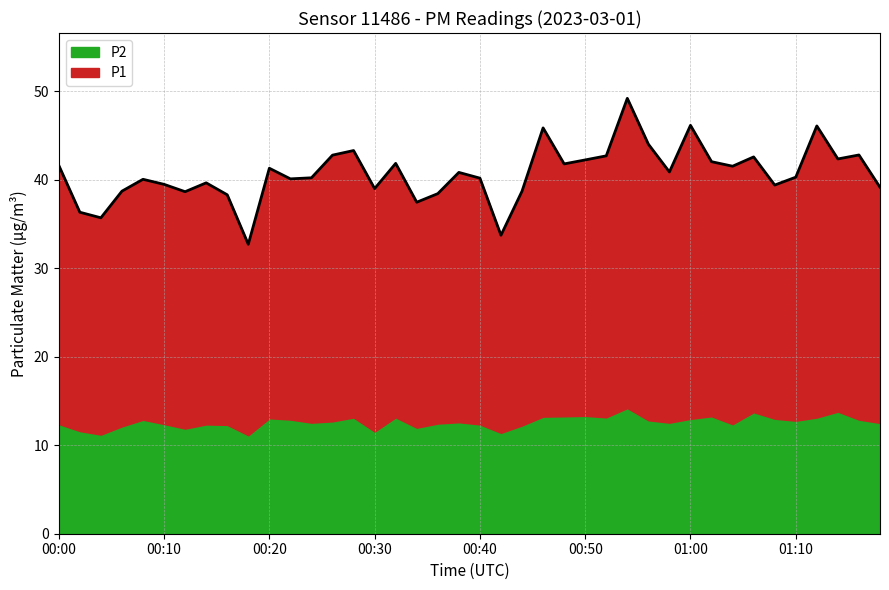

What is the greatest value displayed?

49.2